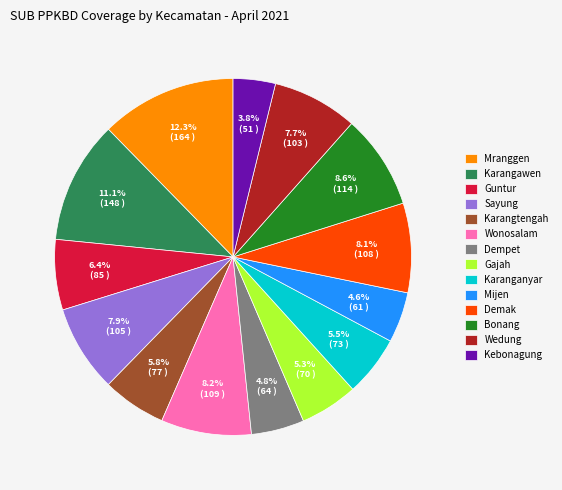

What percentage is the Karangawen slice, to the nearest percent?

11%